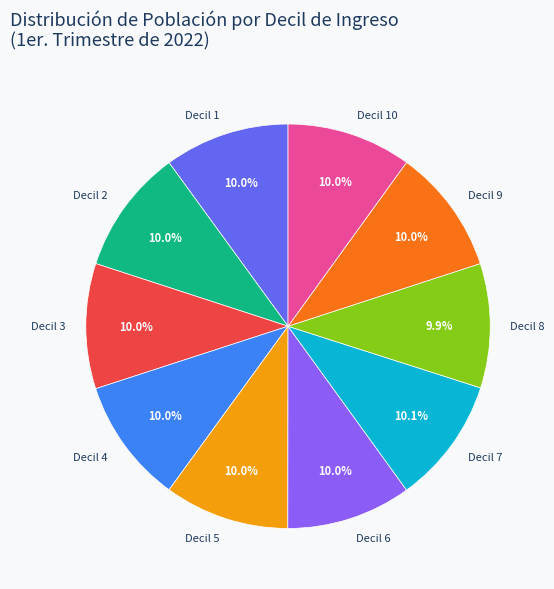

How many slices are in this pie chart?

10